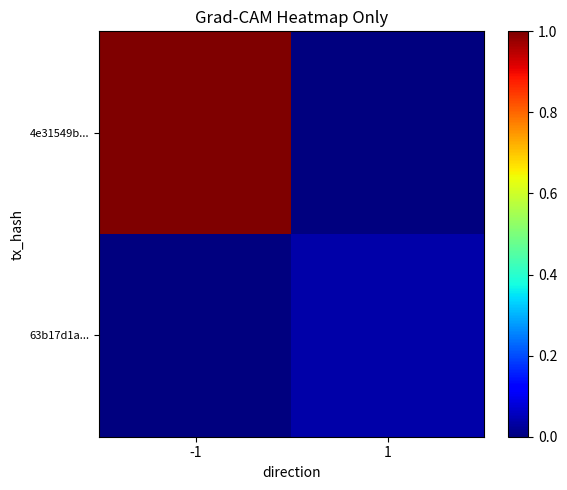

Which has a higher value, 1 or -1?

-1